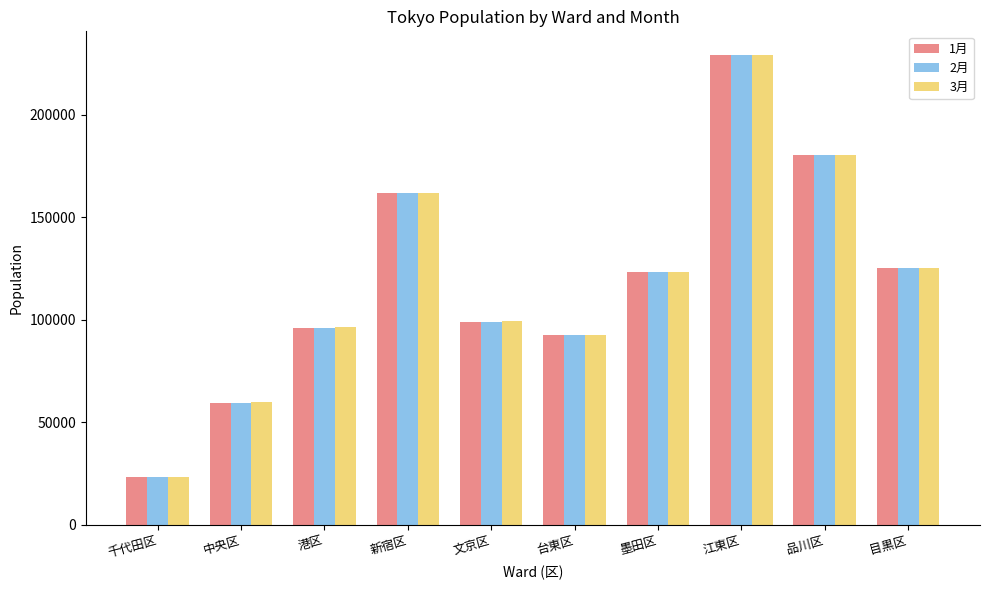

Reading left to right, what are all the values shown in this chart?

1月: 千代田区=23392	中央区=59281	港区=96130	新宿区=161958	文京区=99049	台東区=92434	墨田区=123387	江東区=229088	品川区=180368	目黒区=125392
2月: 千代田区=23457	中央区=59485	港区=96142	新宿区=161989	文京区=99115	台東区=92463	墨田区=123372	江東区=229124	品川区=180493	目黒区=125400
3月: 千代田区=23478	中央区=59614	港区=96273	新宿区=161646	文京区=99145	台東区=92525	墨田区=123283	江東区=229231	品川区=180423	目黒区=125361